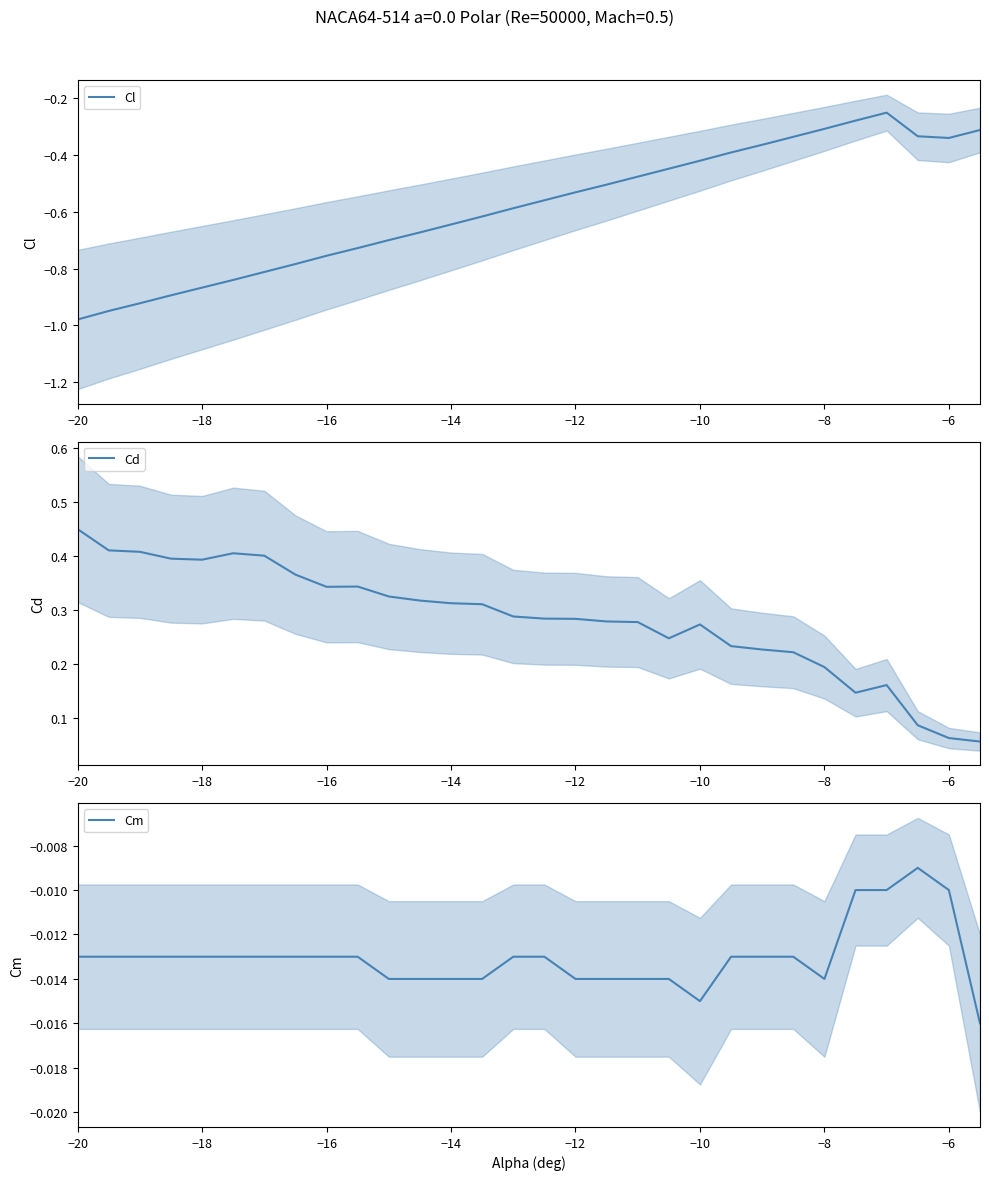

Which series has the widest spread of values?

Cl